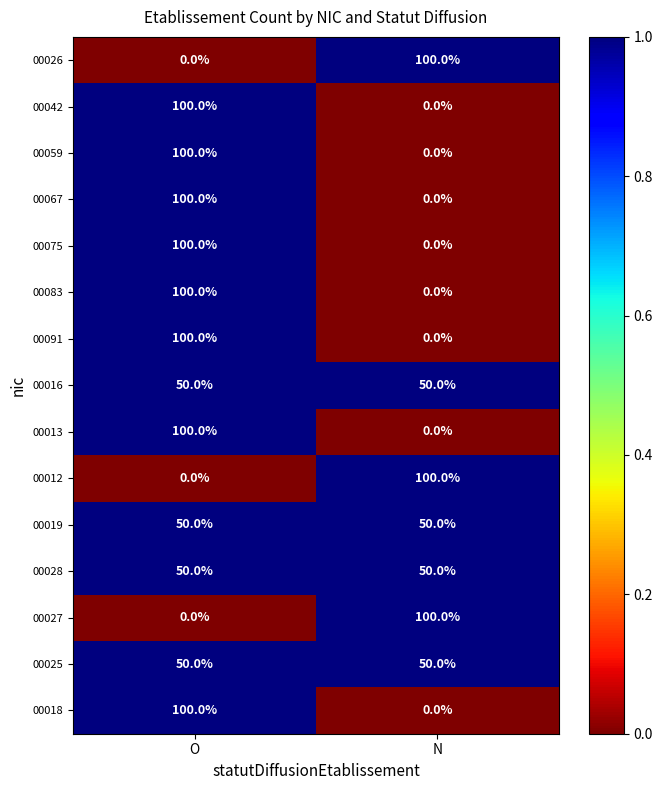

What is the difference between the highest and lowest values at N?

100